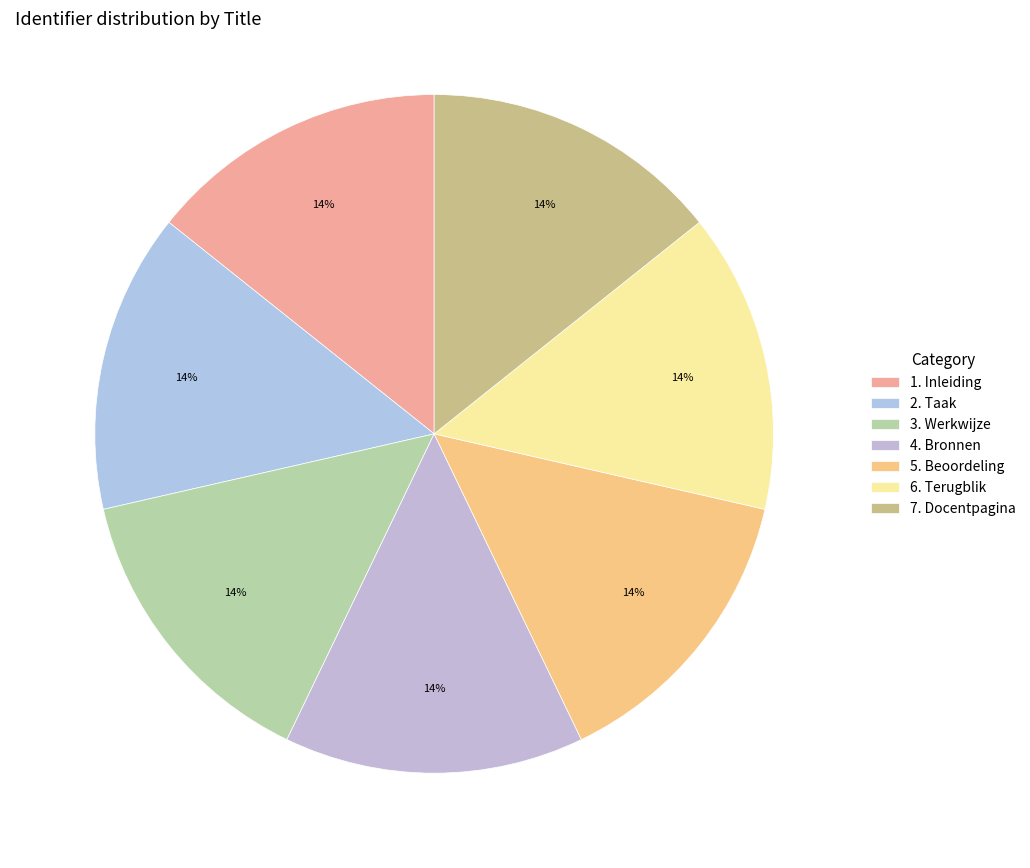

Does 3. Werkwijze account for over 50% of the chart?

No